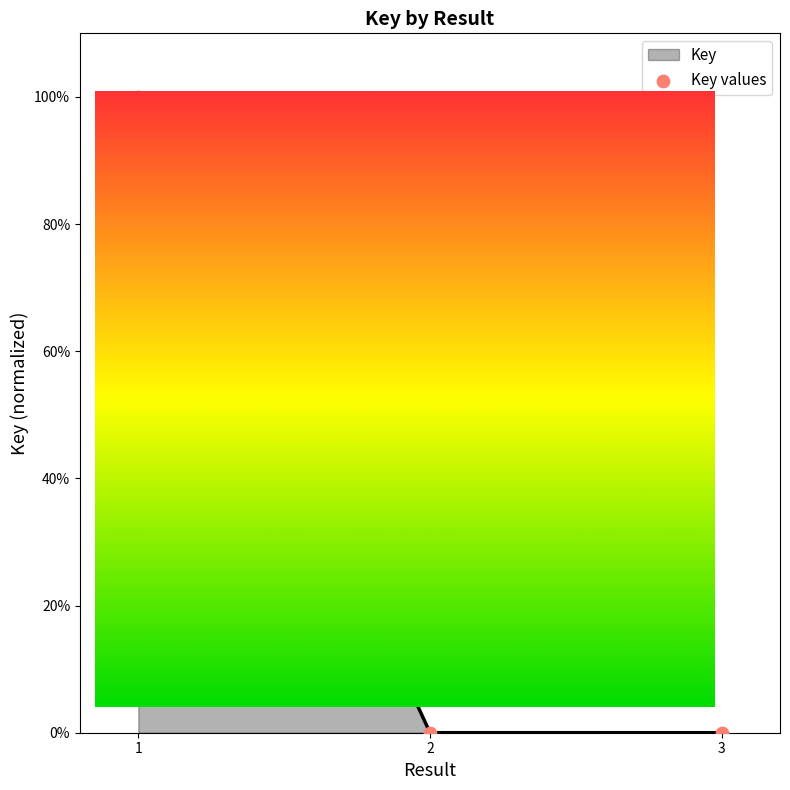

Between 3 and 2, which is larger?

2